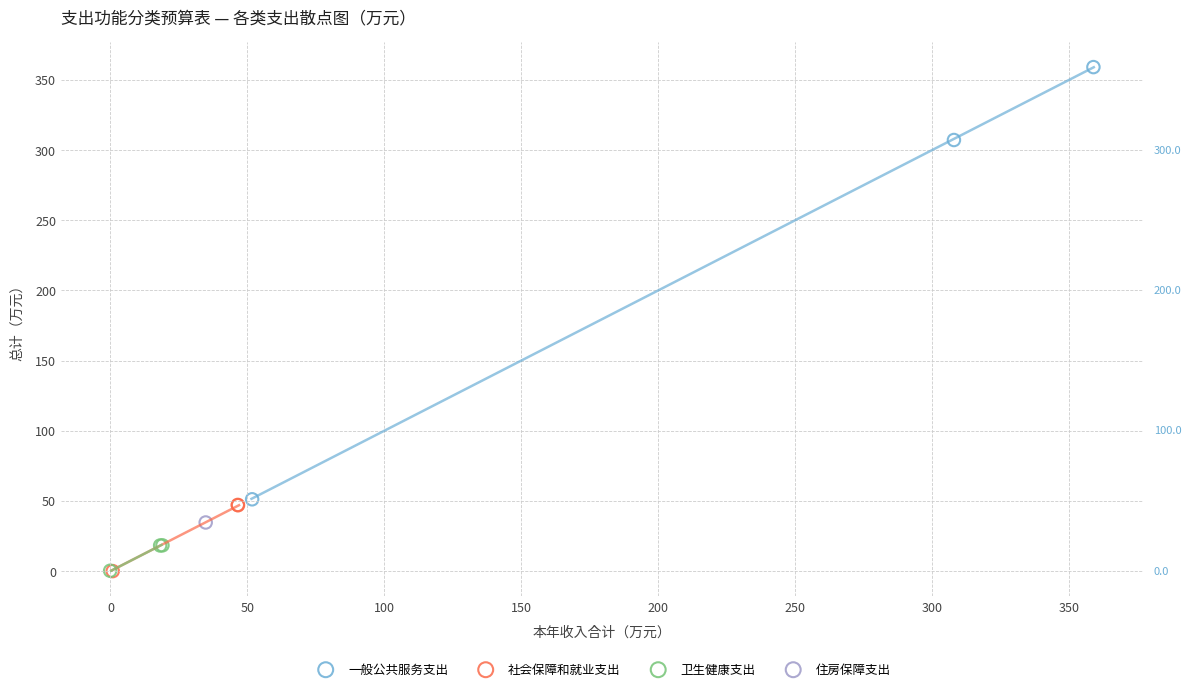

Which series reaches the maximum Y coordinate?

一般公共服务支出